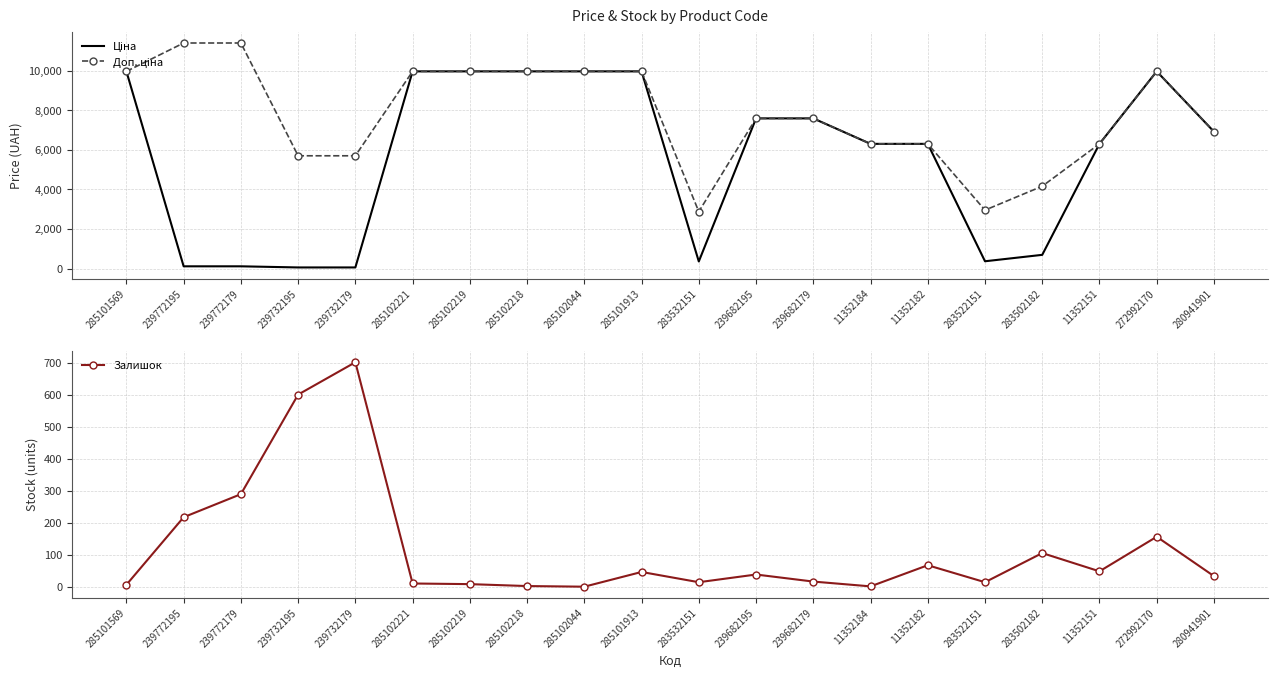

Which series has the widest spread of values?

Ціна